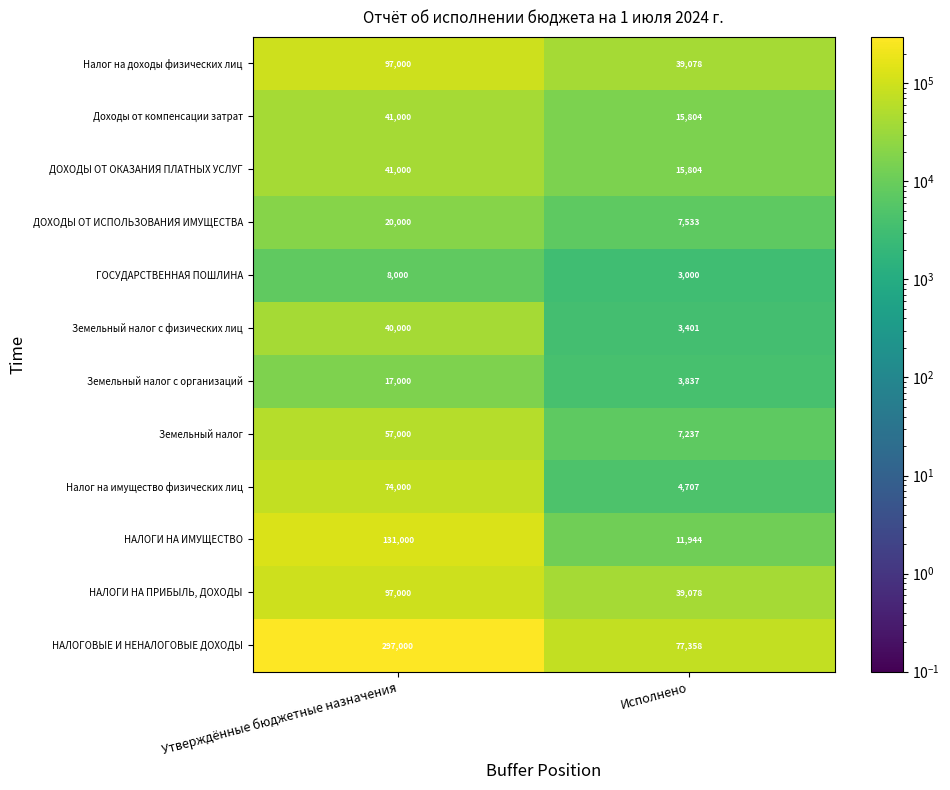

Which series changed the most between Утверждённые бюджетные назначения and Исполнено?

НАЛОГОВЫЕ И НЕНАЛОГОВЫЕ ДОХОДЫ